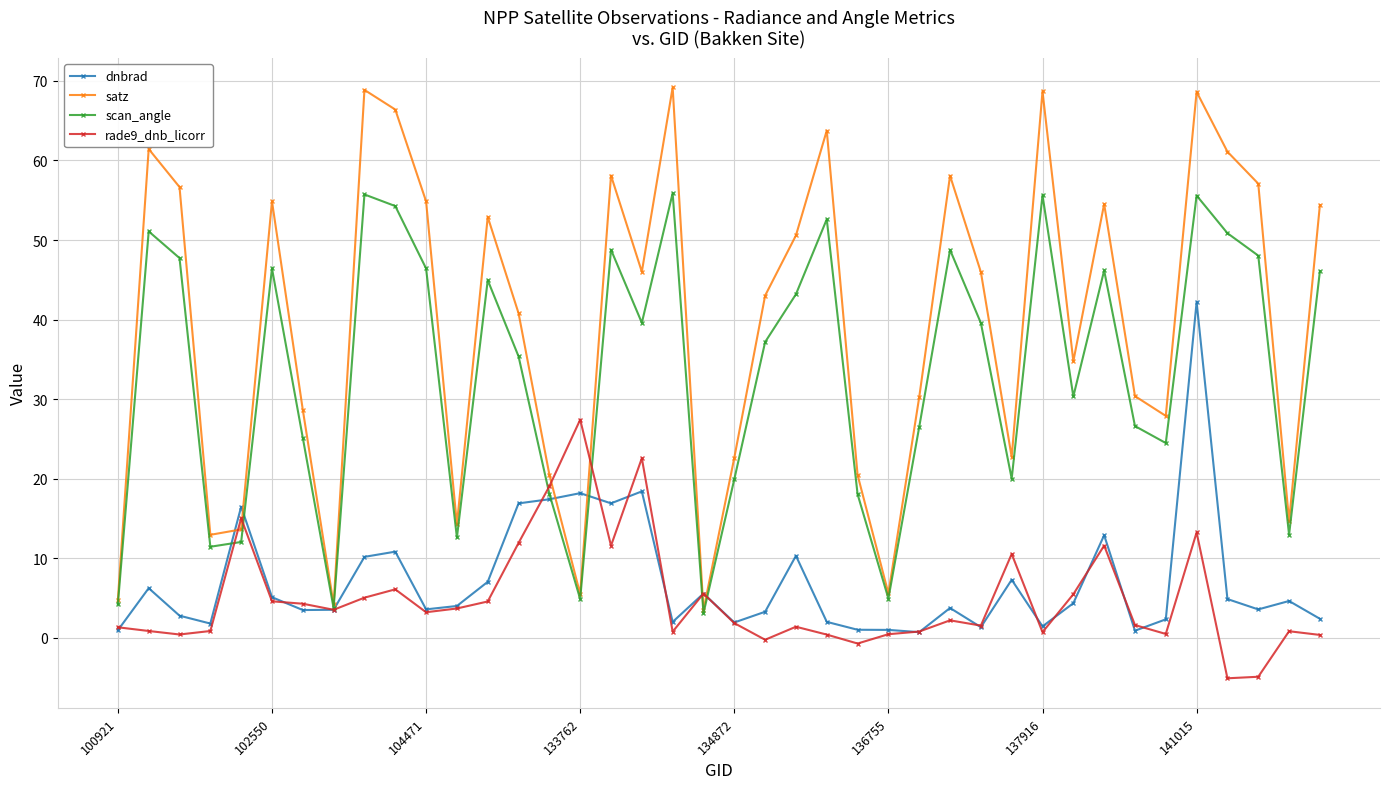

What is the highest value of the dnbrad series?

42.2